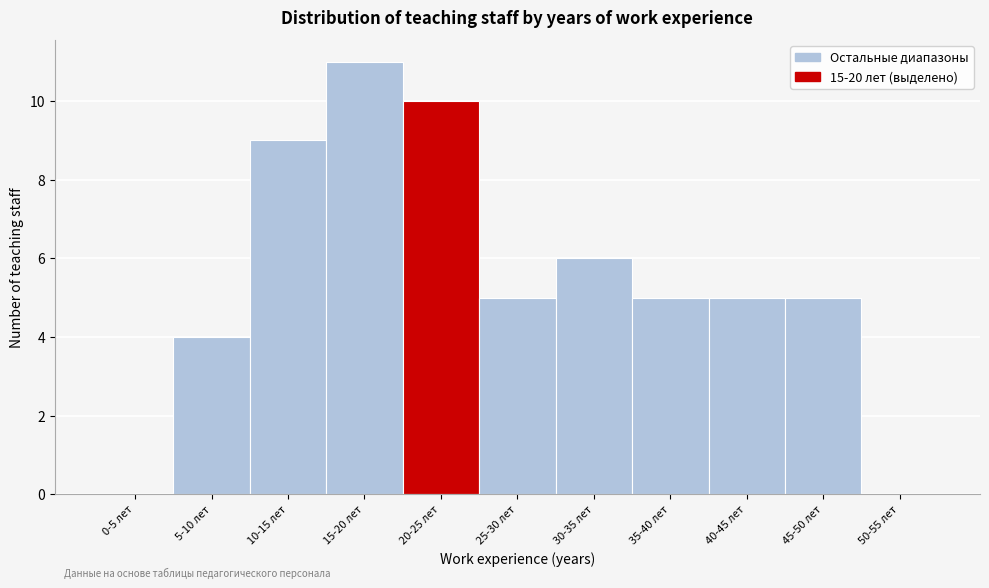

Reading left to right, list all the values displayed in this chart.

0-5 лет=0	5-10 лет=4	10-15 лет=9	15-20 лет=11	20-25 лет=10	25-30 лет=5	30-35 лет=6	35-40 лет=5	40-45 лет=5	45-50 лет=5	50-55 лет=0